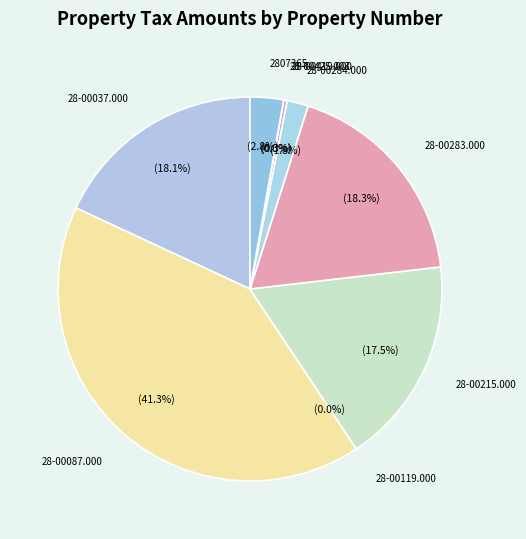

What is the ratio of the value at 28-00037.000 to the value at 28-00419.000?

61.2